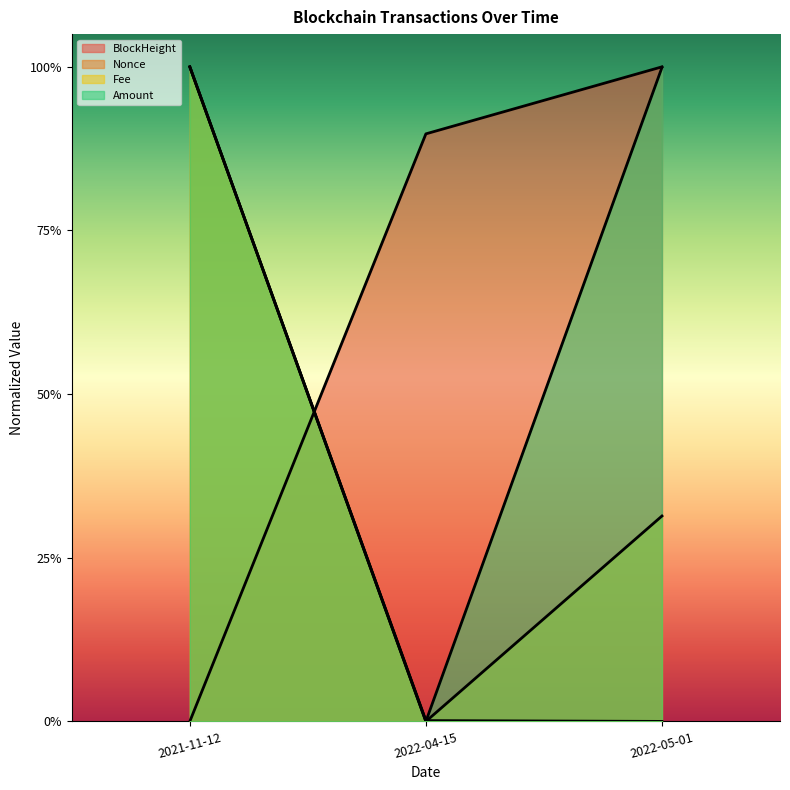

The Nonce series shows 0.0 at 2022-05-01. True or false?

True